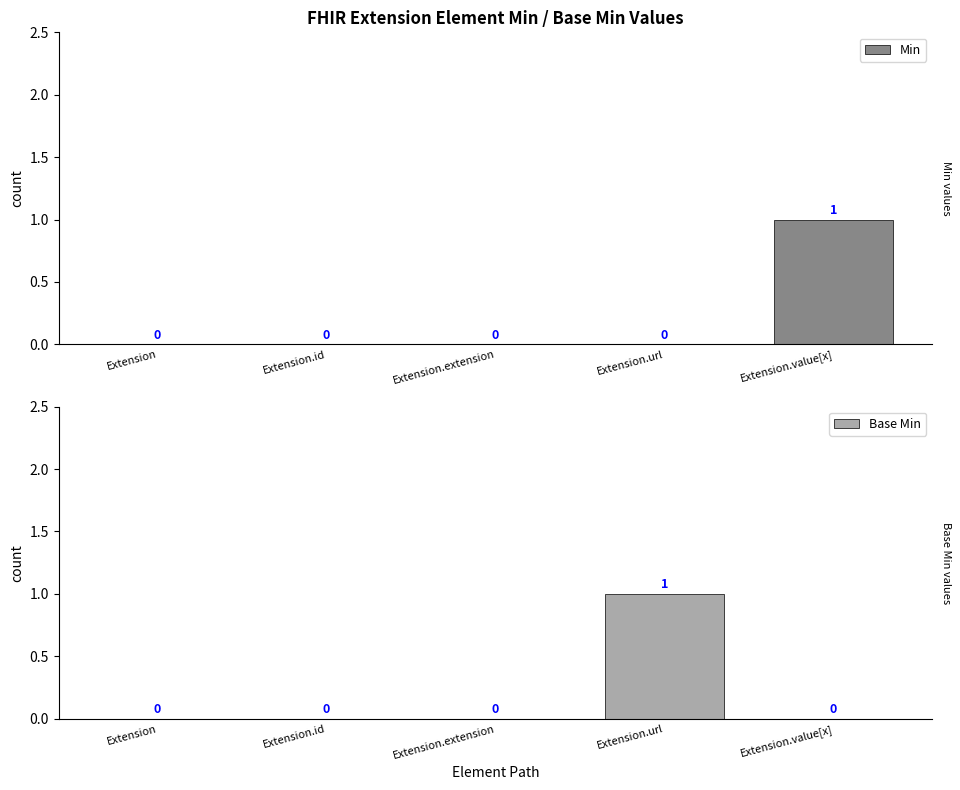

At which label is Base Min closest to 0?

Extension